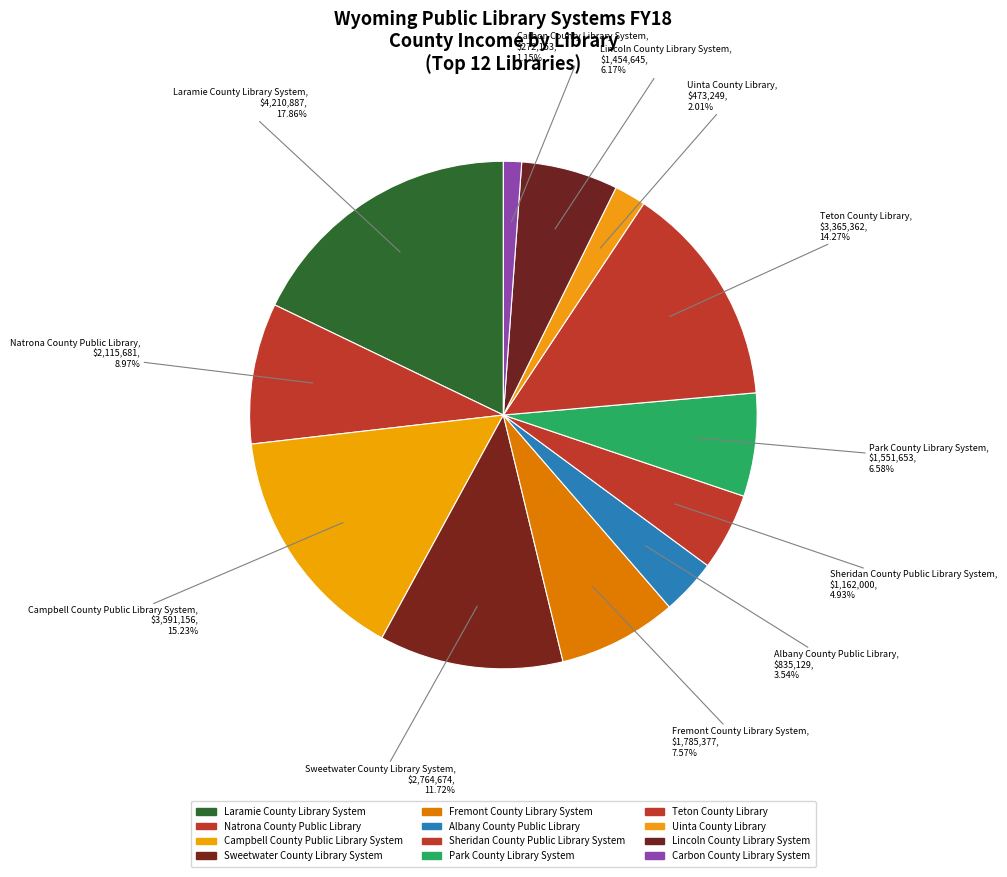

What is the largest slice in the pie chart?

Laramie County Library System